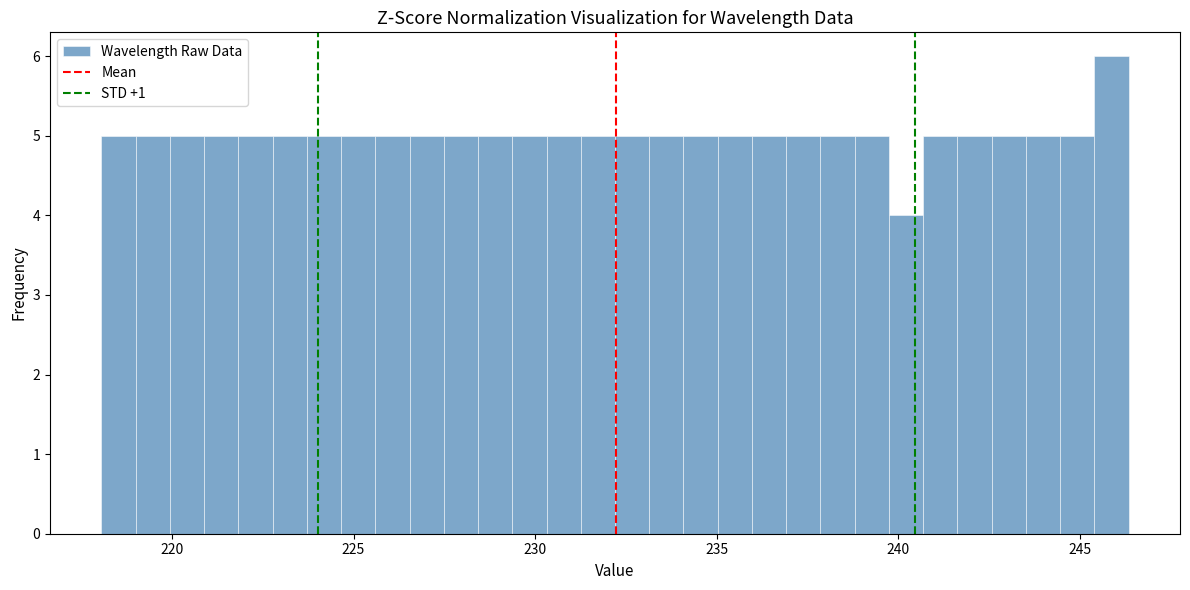

Read against the x-axis, roughly where is the centre of the tallest bar?

246.0